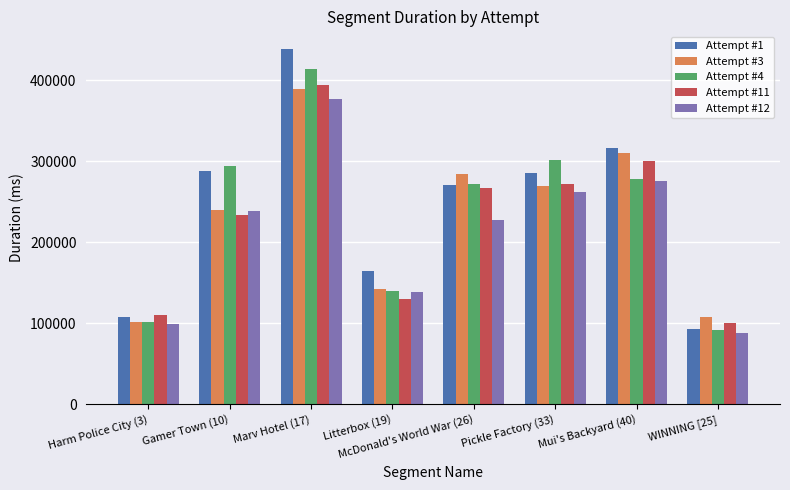

Reading left to right, extract all data points from this chart.

Attempt #1: 107560	287644	438728	164743	270455	285247	316880	92759
Attempt #3: 101414	239496	389603	142268	284027	269854	309866	107540
Attempt #4: 101437	294241	414333	139277	271724	301099	277961	92264
Attempt #11: 109686	233165	394604	130530	267224	271520	300441	100916
Attempt #12: 99102	238387	376827	138287	228046	262046	275438	88399